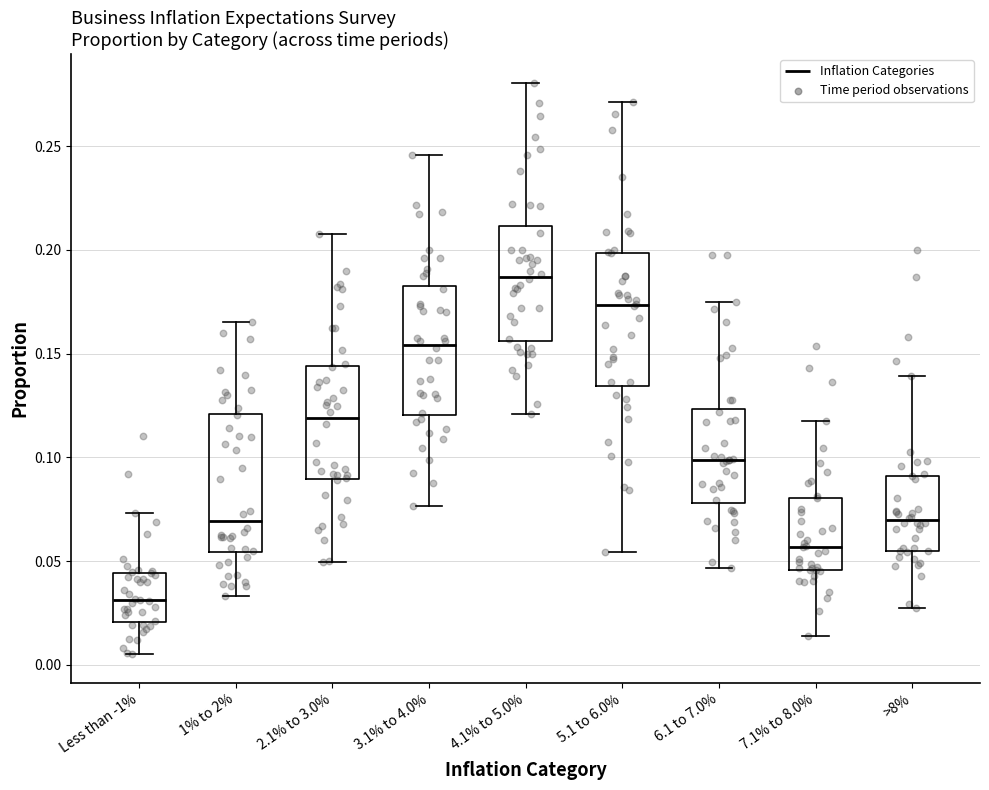

Which box's median line is the lowest?

Less than -1%